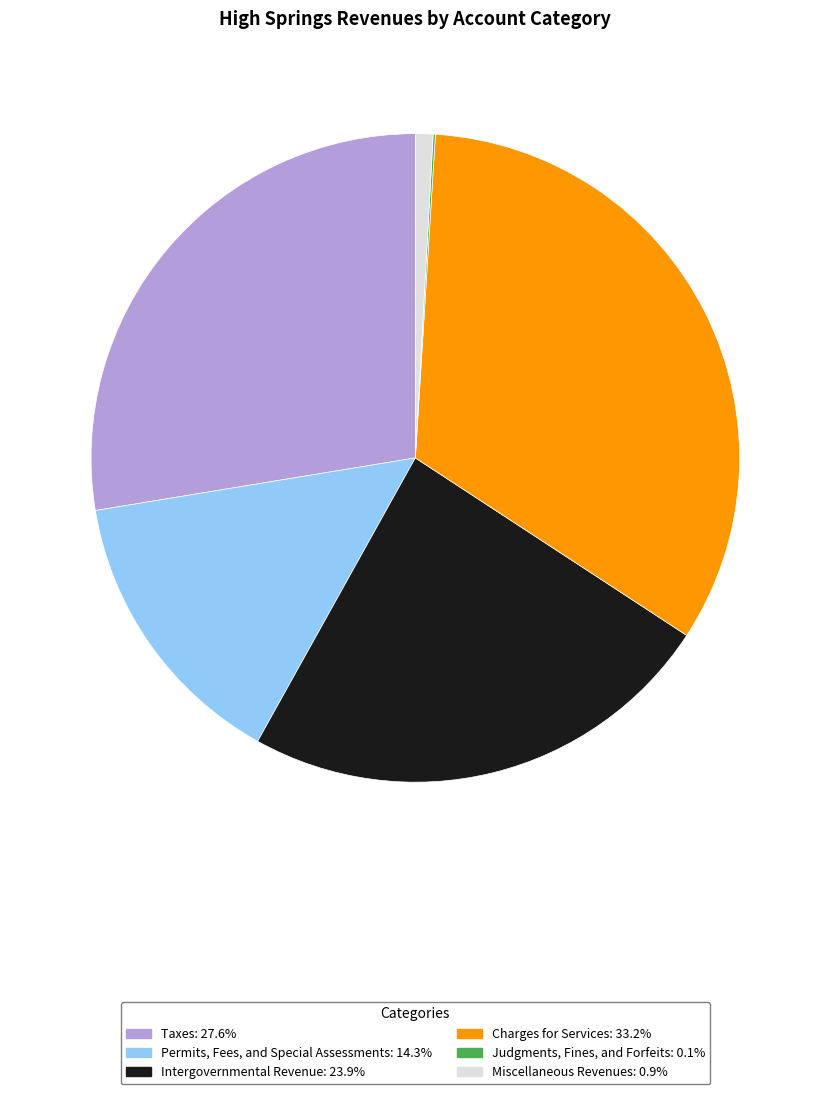

Is there a majority slice in this chart?

No